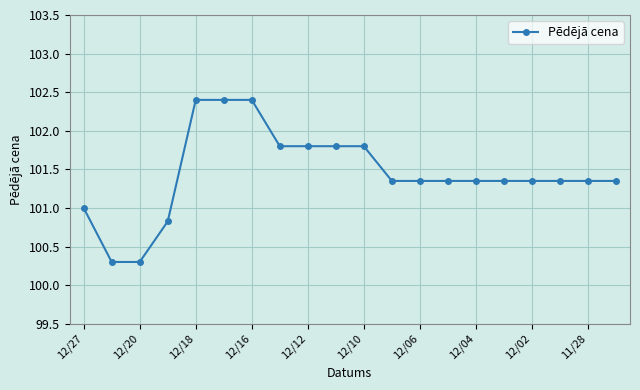

What is the sum of all values?

2029.0